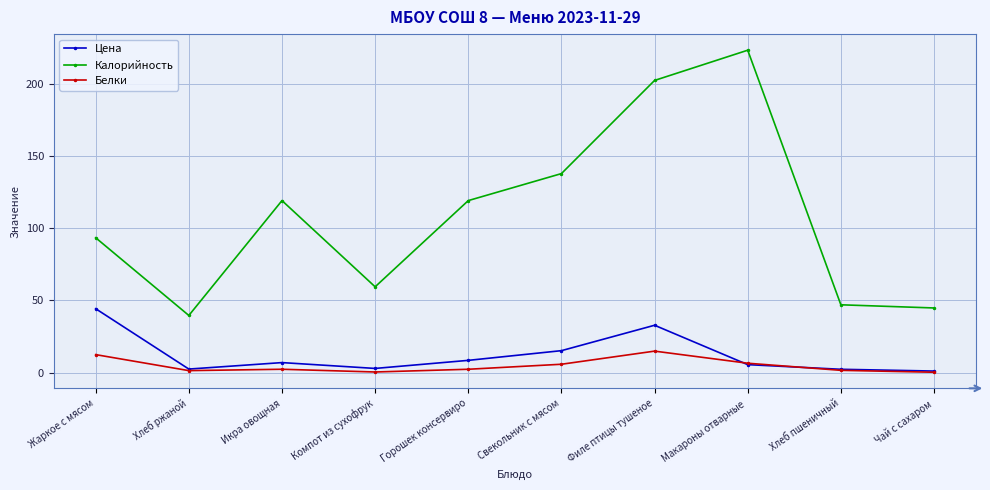

Is the value of Белки at Икра овощная greater than the value of Калорийность at Хлеб ржаной?

No